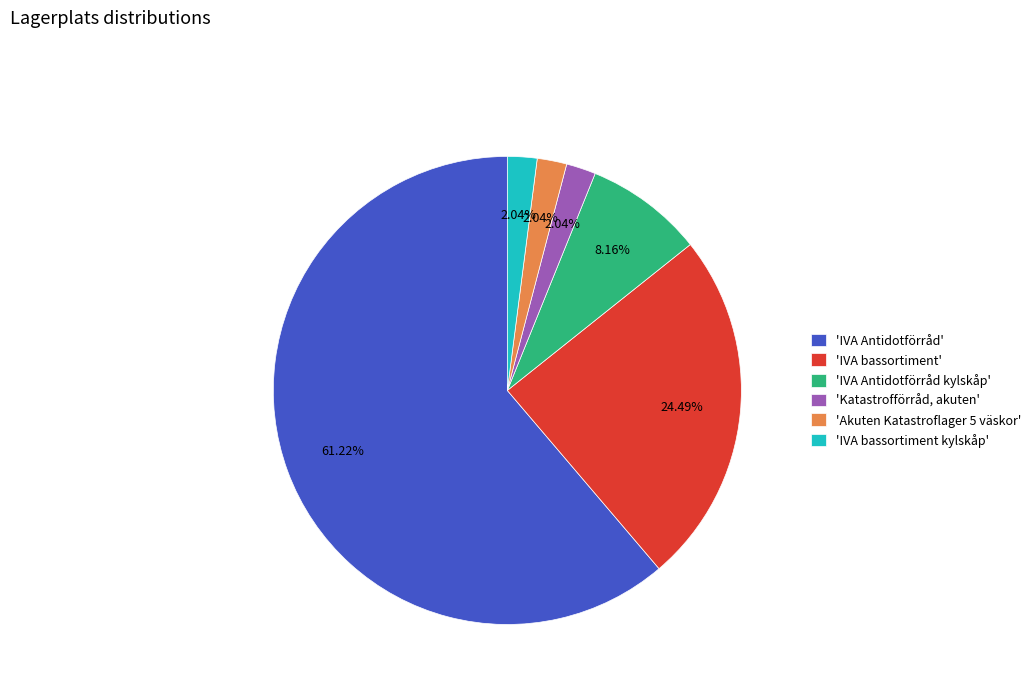

Combined, do 'IVA Antidotförråd' and 'Akuten Katastroflager 5 väskor' account for over 50%?

Yes